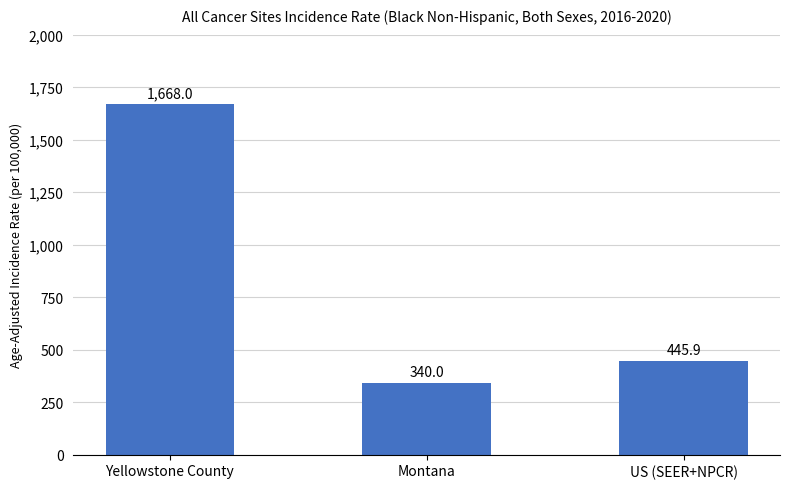

Approximately how many times larger is the value at Montana compared to Yellowstone County?

0.2